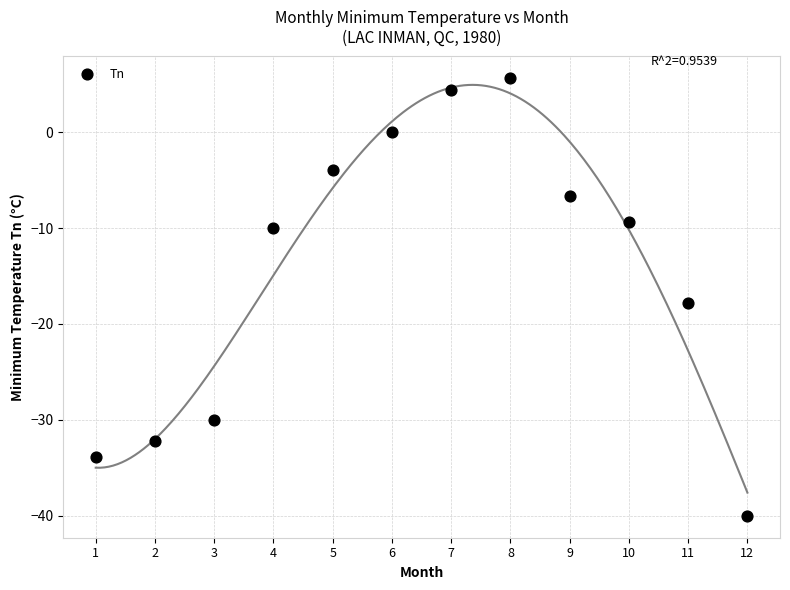

What is the range of Y values (max minus min)?

45.6